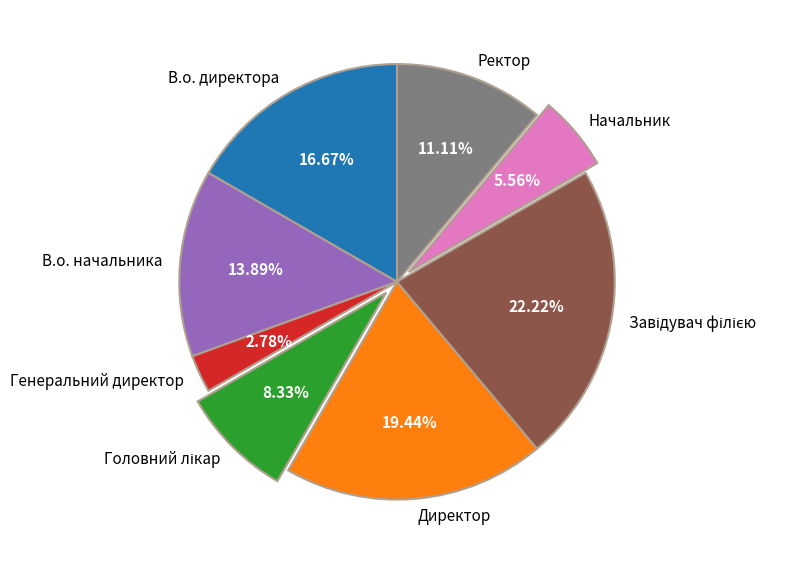

To the nearest percent, what is the average slice percentage?

12%